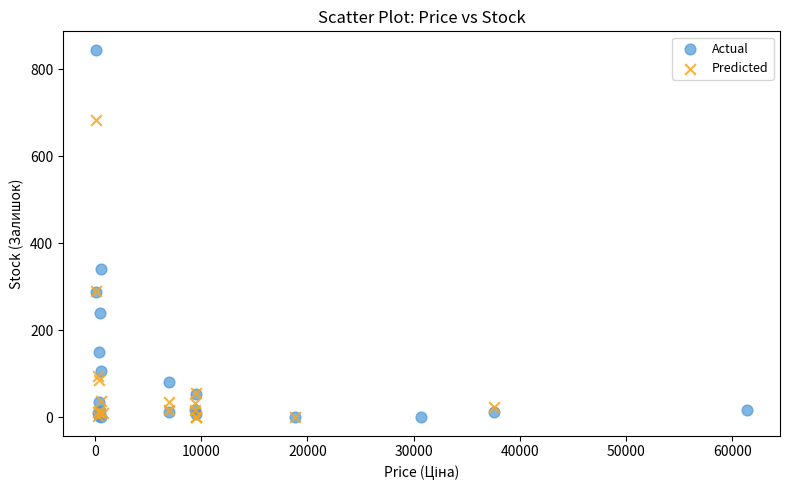

Which series has the largest Y range (max minus min)?

Actual